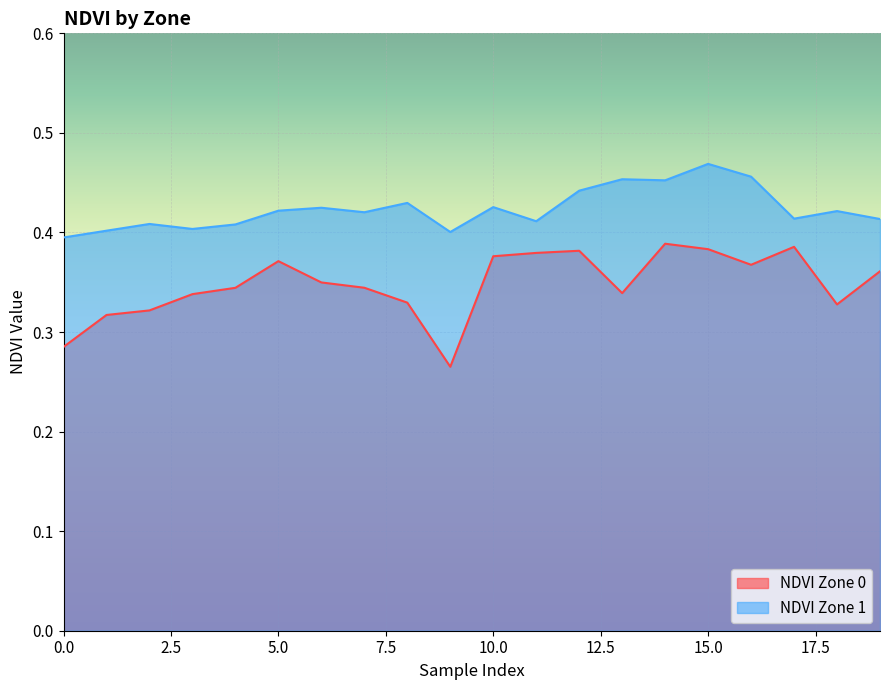

True or false: NDVI Zone 1 and NDVI Zone 0 intersect in this chart.

False